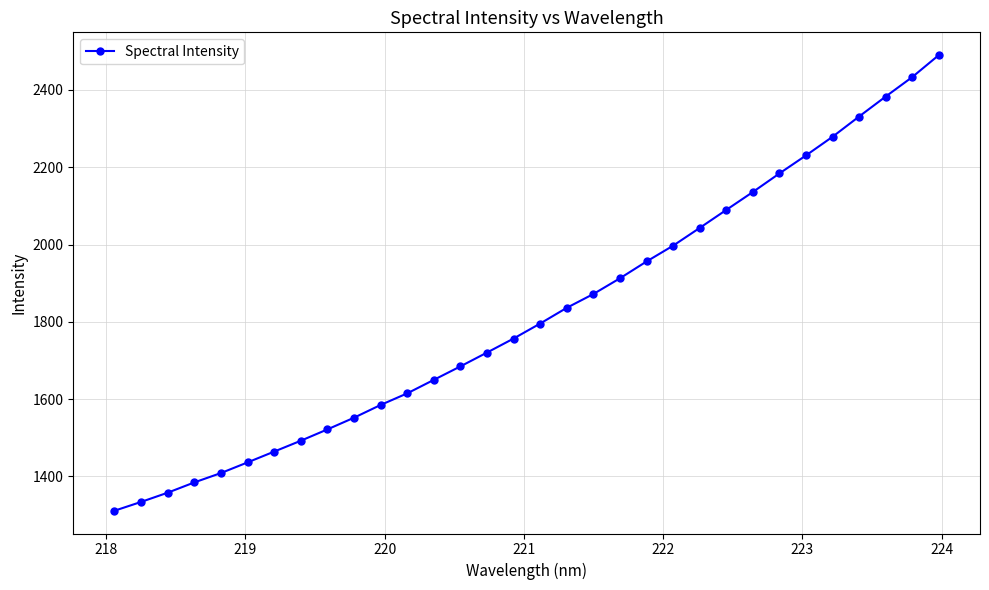

True or false: the data has more than 2 interior local peaks.

False